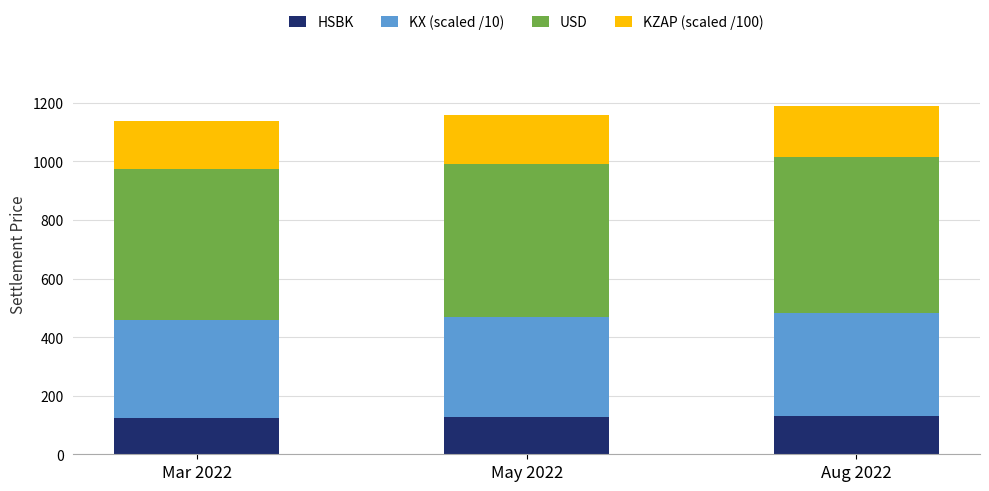

The HSBK series shows 129.5 at Aug 2022. True or false?

True